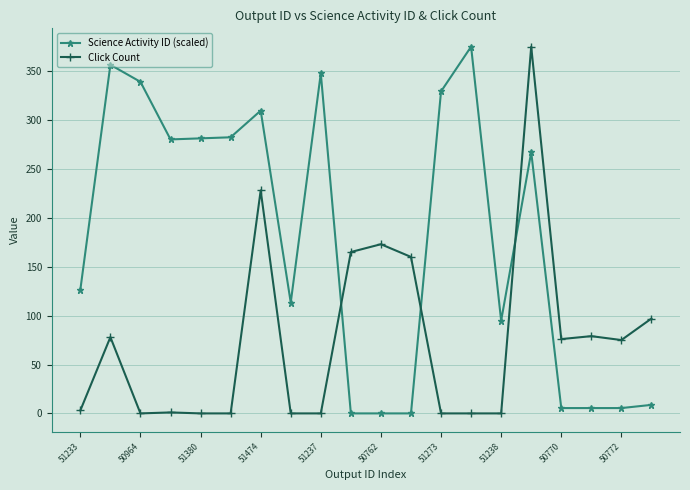

Which series has the largest total across all categories?

Science Activity ID (scaled)